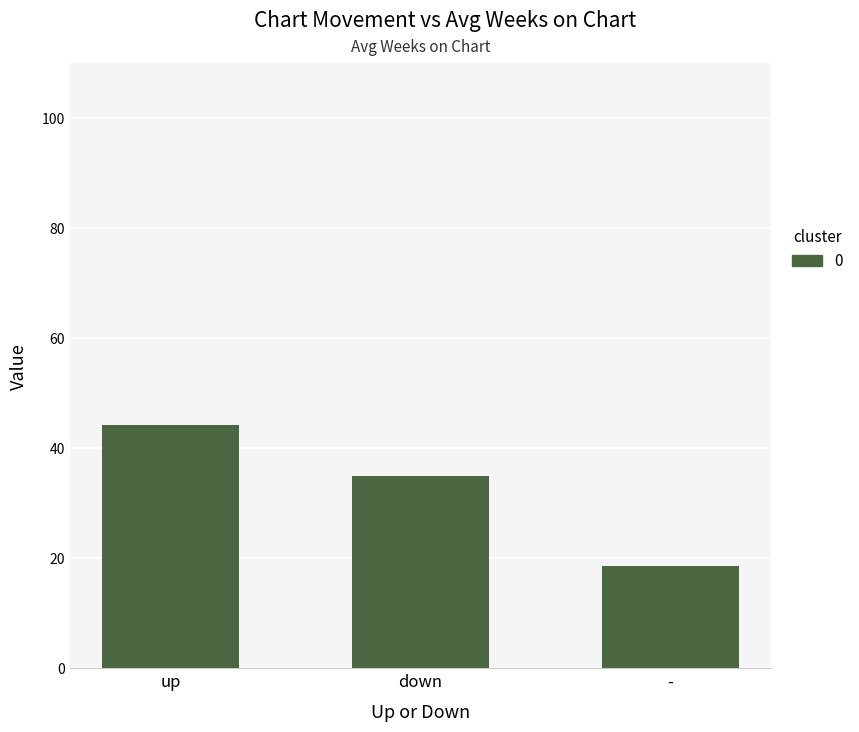

List the labels in order of value, largest first.

up, down, -